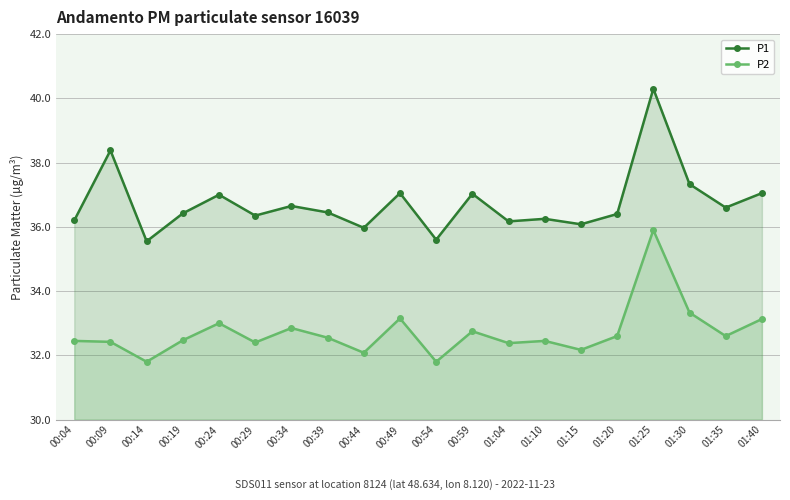

True or false: P2 and P1 cross at least once.

False